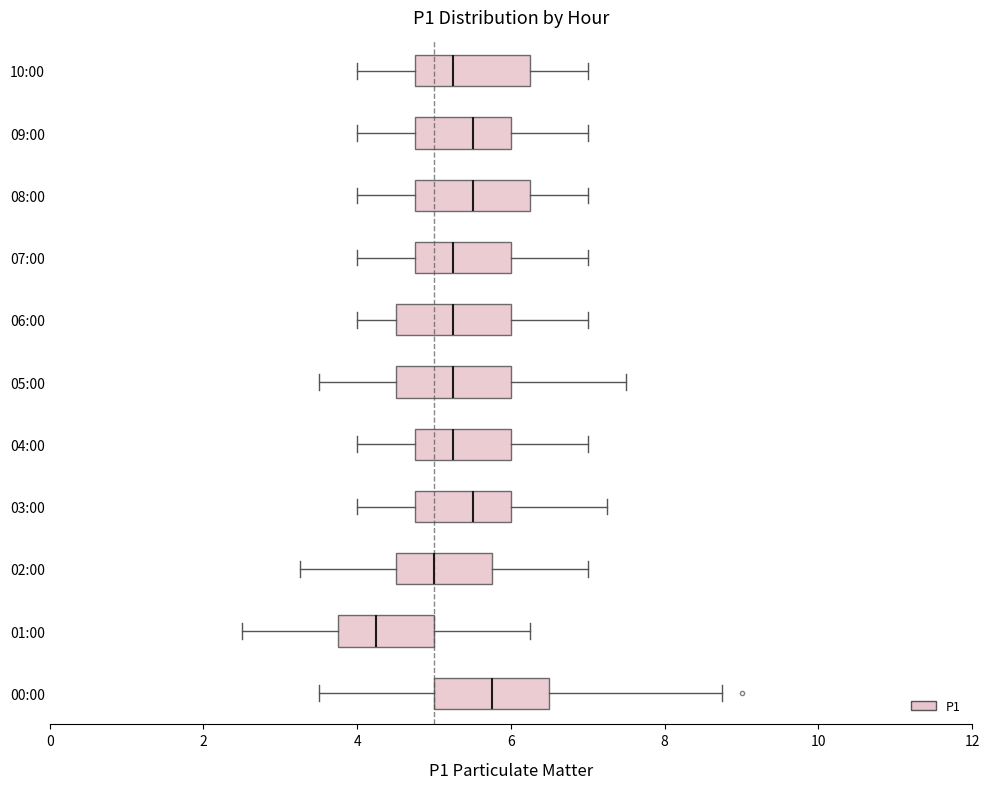

Reading bottom to top, read every box against the x-axis: the position of its median line, the range the box covers, and the ends of its whiskers. The values are not printed on the chart, so give them approximately, as read against the axis.

00:00: median 5.8, box 5.0 to 6.6, whiskers 3.6 to 8.8
01:00: median 4.2, box 3.8 to 5.0, whiskers 2.6 to 6.2
02:00: median 5.0, box 4.6 to 5.8, whiskers 3.2 to 7.0
03:00: median 5.6, box 4.8 to 6.0, whiskers 4.0 to 7.2
04:00: median 5.2, box 4.8 to 6.0, whiskers 4.0 to 7.0
05:00: median 5.2, box 4.6 to 6.0, whiskers 3.6 to 7.6
06:00: median 5.2, box 4.6 to 6.0, whiskers 4.0 to 7.0
07:00: median 5.2, box 4.8 to 6.0, whiskers 4.0 to 7.0
08:00: median 5.6, box 4.8 to 6.2, whiskers 4.0 to 7.0
09:00: median 5.6, box 4.8 to 6.0, whiskers 4.0 to 7.0
10:00: median 5.2, box 4.8 to 6.2, whiskers 4.0 to 7.0